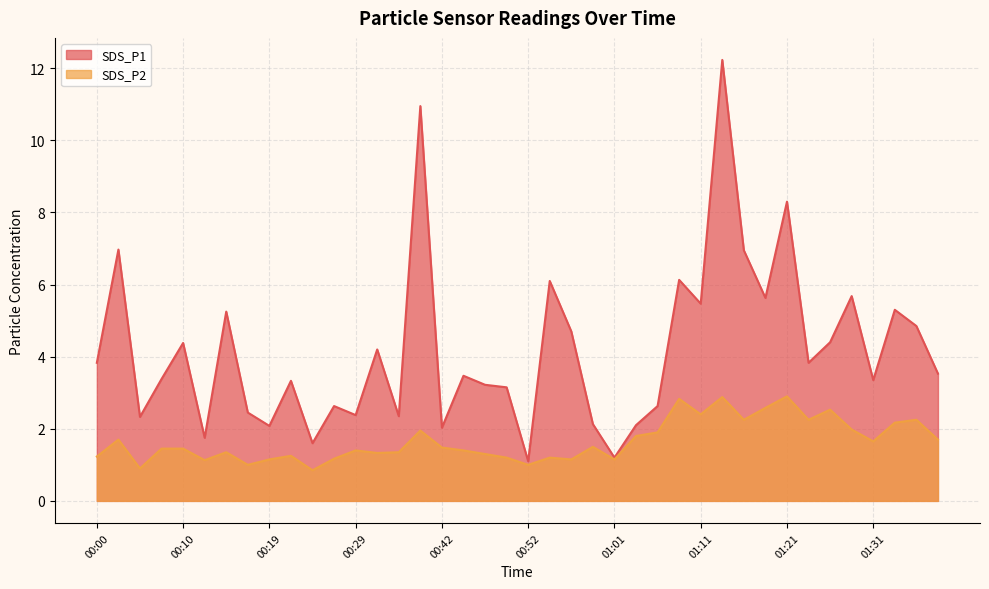

What is the difference between the maximum and second lowest values in the SDS_P1 series?

11.0